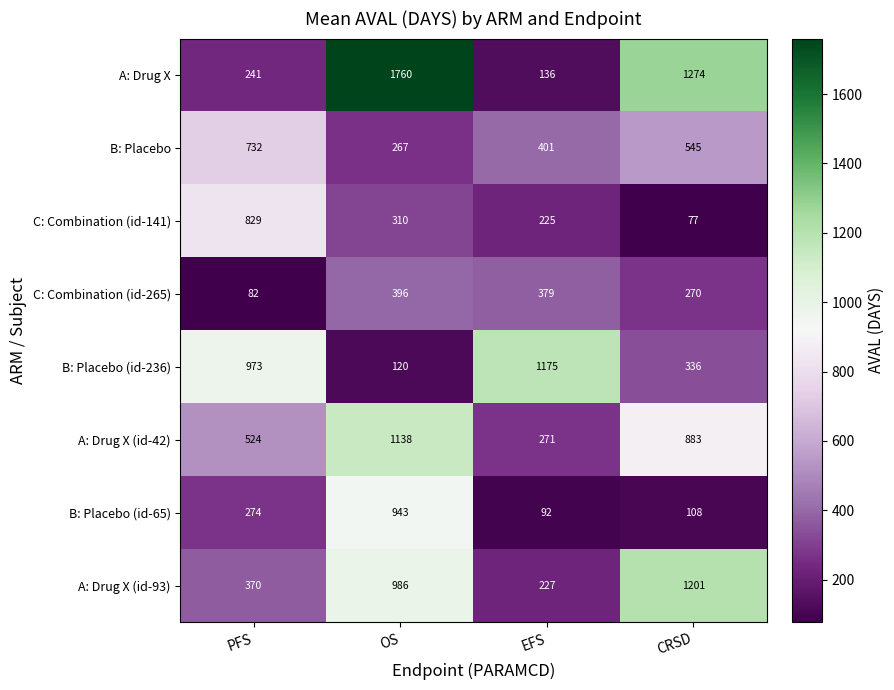

What is the maximum value for B: Placebo (id-65)?

943